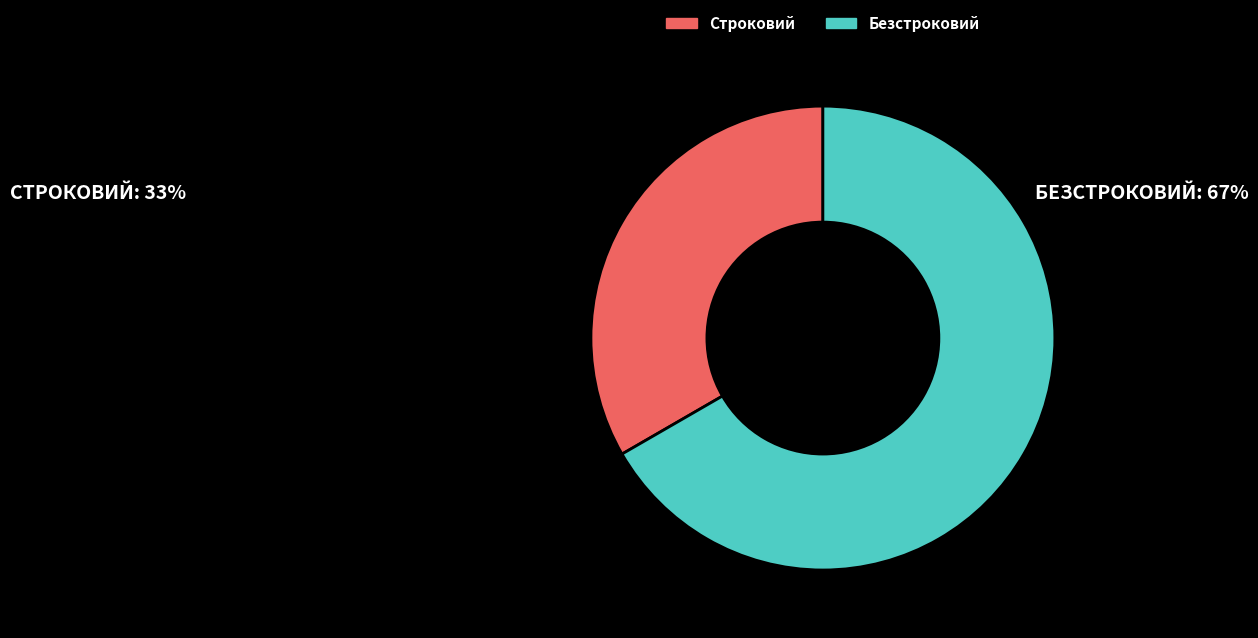

Which slice represents more than half of the pie?

Безстроковий